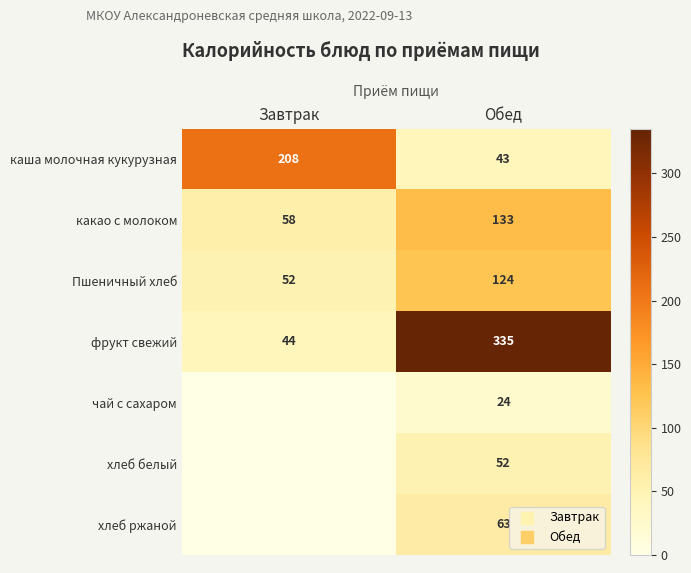

What is the difference between the какао с молоком values at Обед and Завтрак?

75